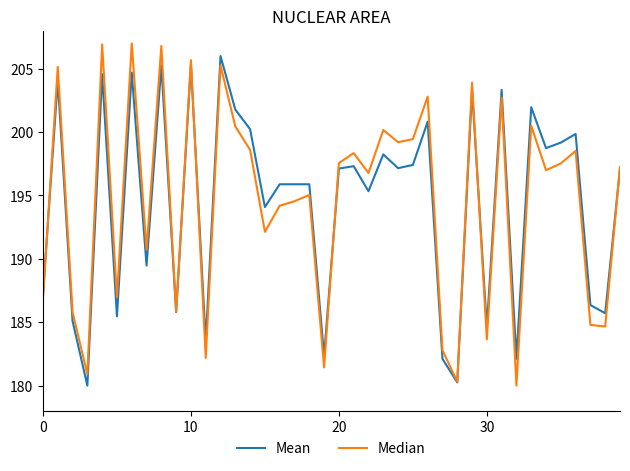

What is the greatest value displayed?

207.0